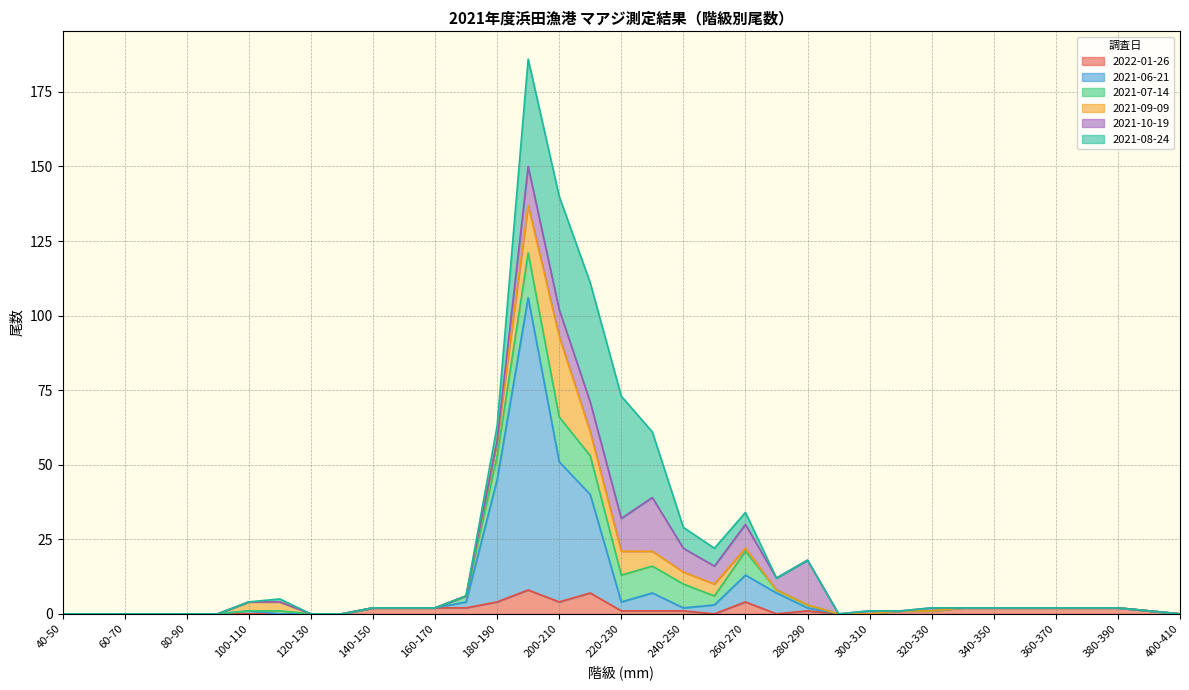

How many interior local peaks does the 2021-06-21 series have?

4